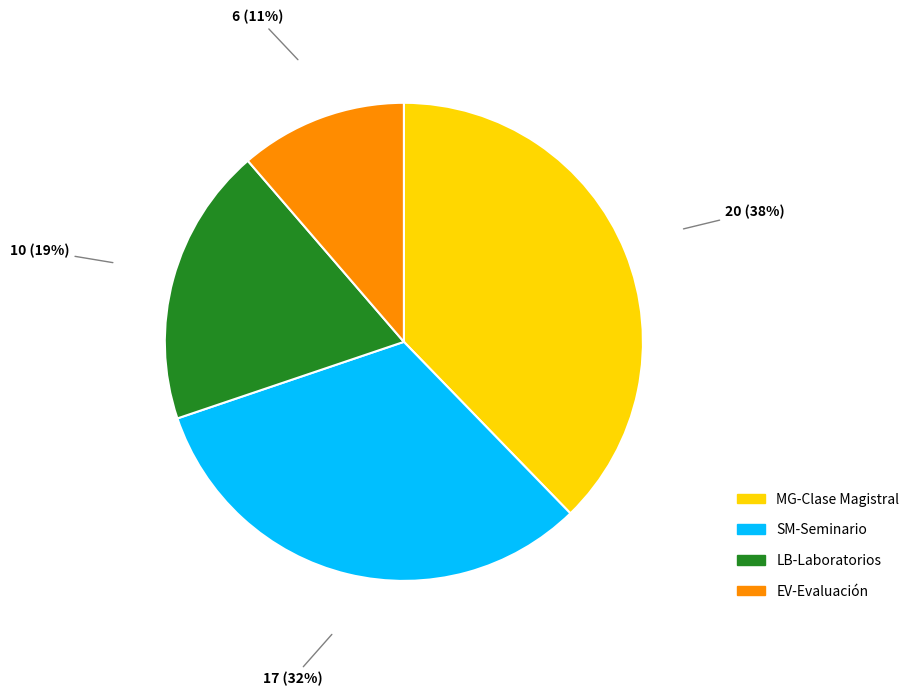

The SM-Seminario slice represents 27% of the pie. True or false?

False